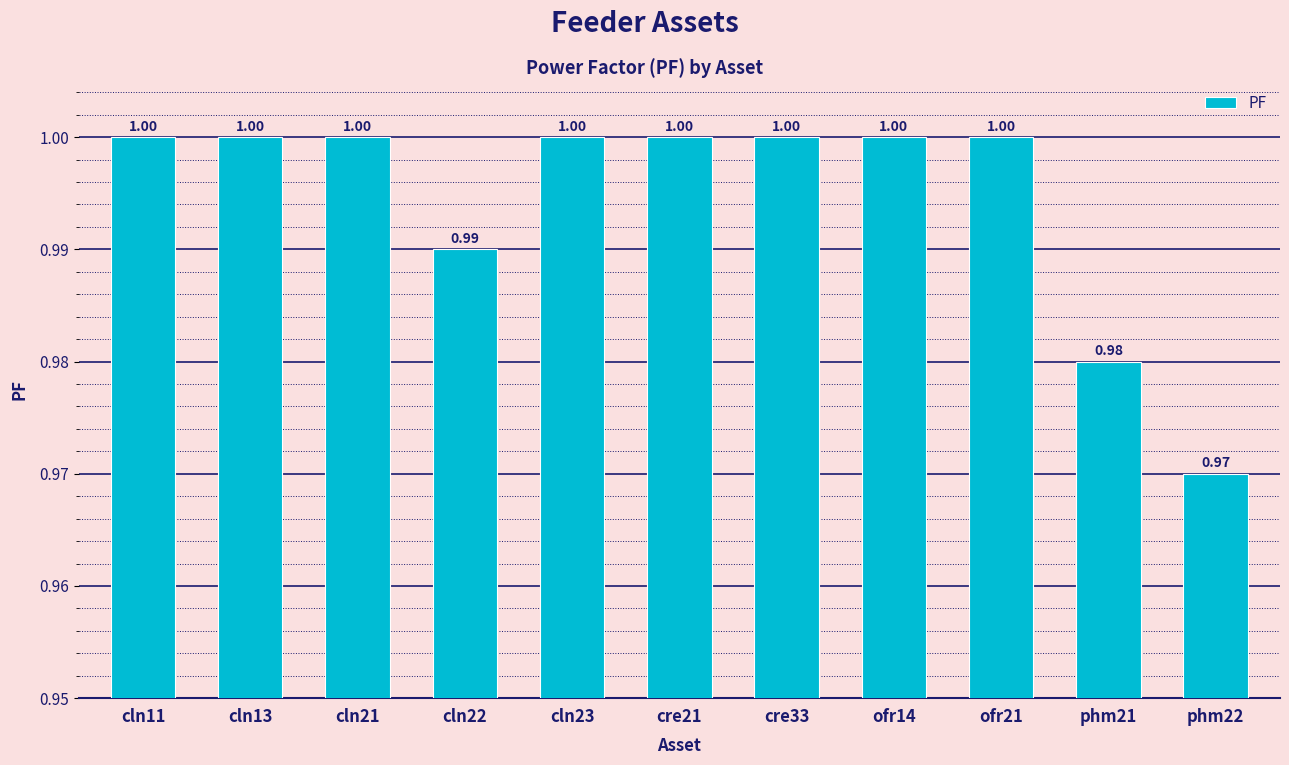

Are the bars horizontal?

No